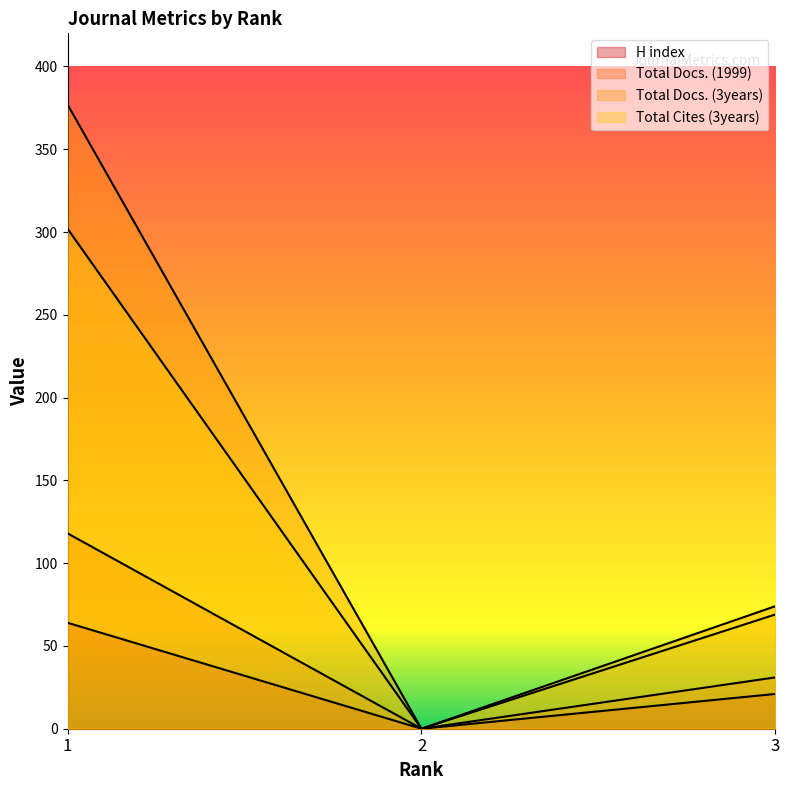

What is the average value of the Total Docs. (1999) series?

50